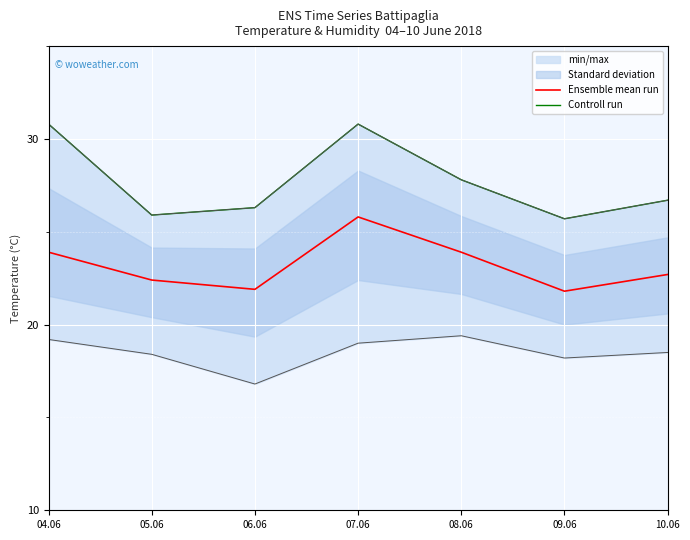

Between 05.06 and 08.06, which series saw the biggest shift?

Controll run